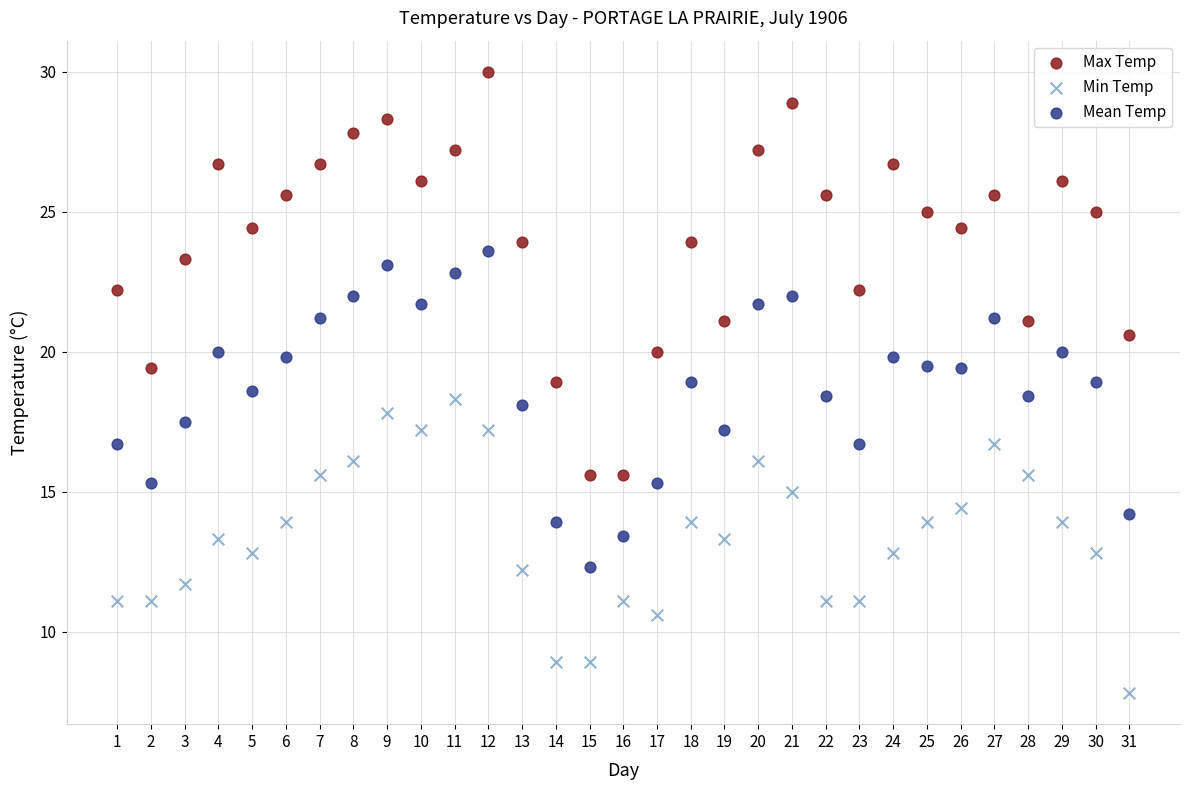

Which series contains the highest Y value?

Max Temp